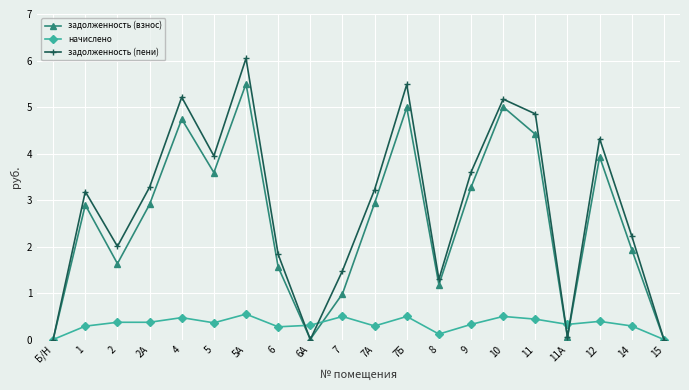

Between 7 and 15, which series saw the biggest shift?

задолженность (пени)